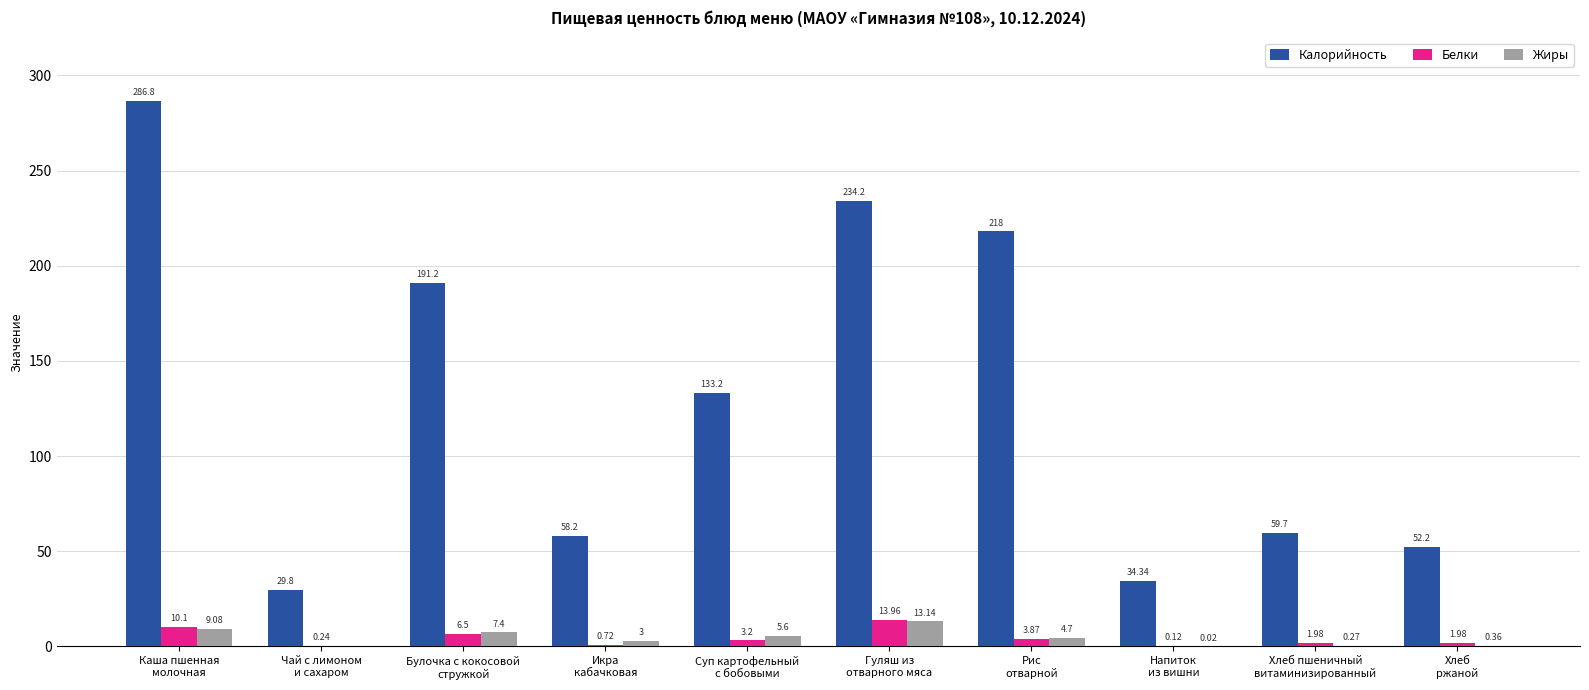

Which series changed the most between Чай с лимоном
и сахаром and Рис
отварной?

Калорийность